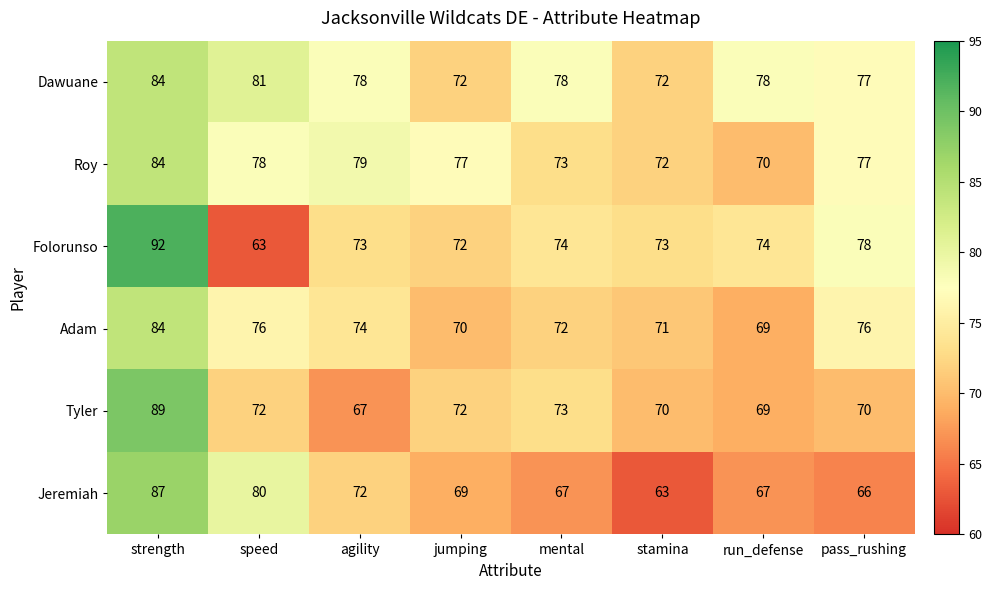

At speed, list the series in order from largest to smallest.

Dawuane, Jeremiah, Roy, Adam, Tyler, Folorunso